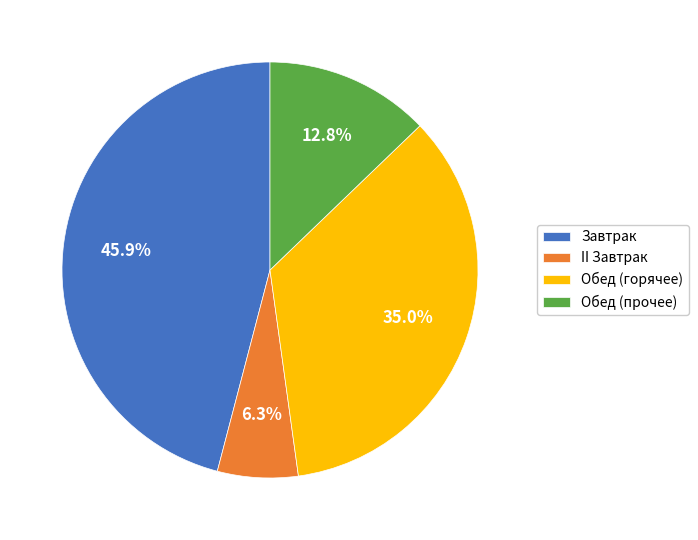

Which category has the biggest portion of the pie?

Завтрак